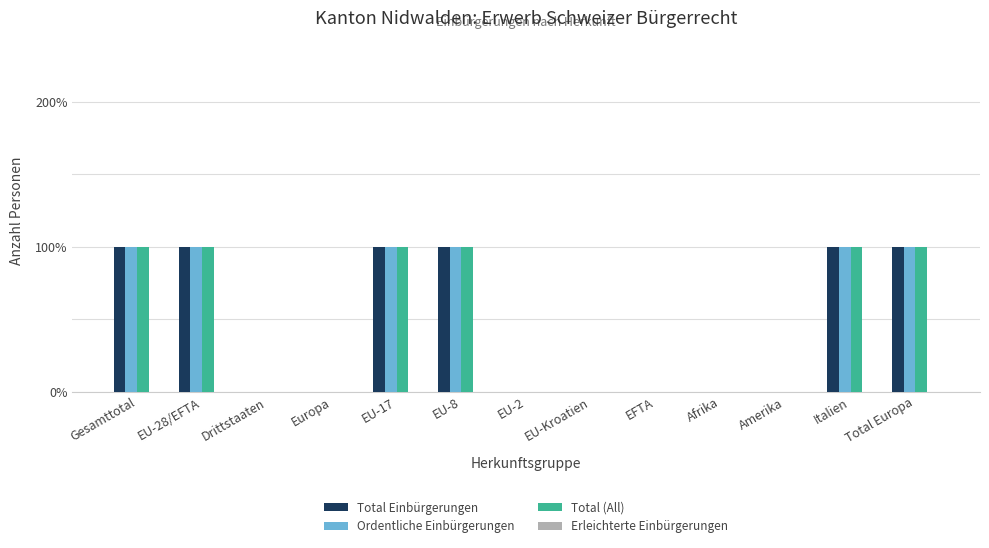

Does the chart contain stacked bars?

No